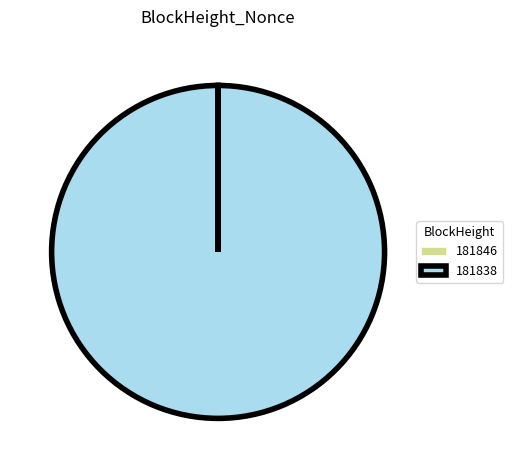

Which category accounts for the majority?

181838